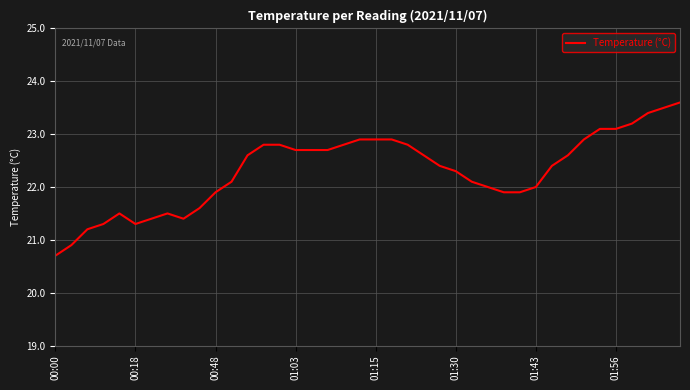

What is the maximum value shown in the chart?

23.6